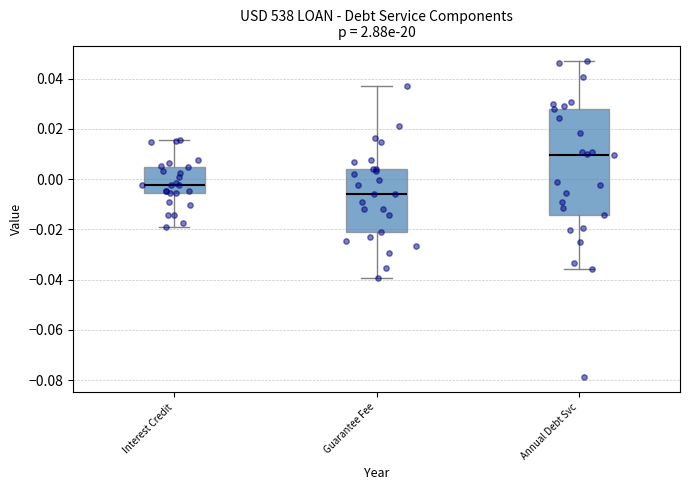

Which box is the tallest, from its lower edge to its upper edge?

Annual Debt Svc